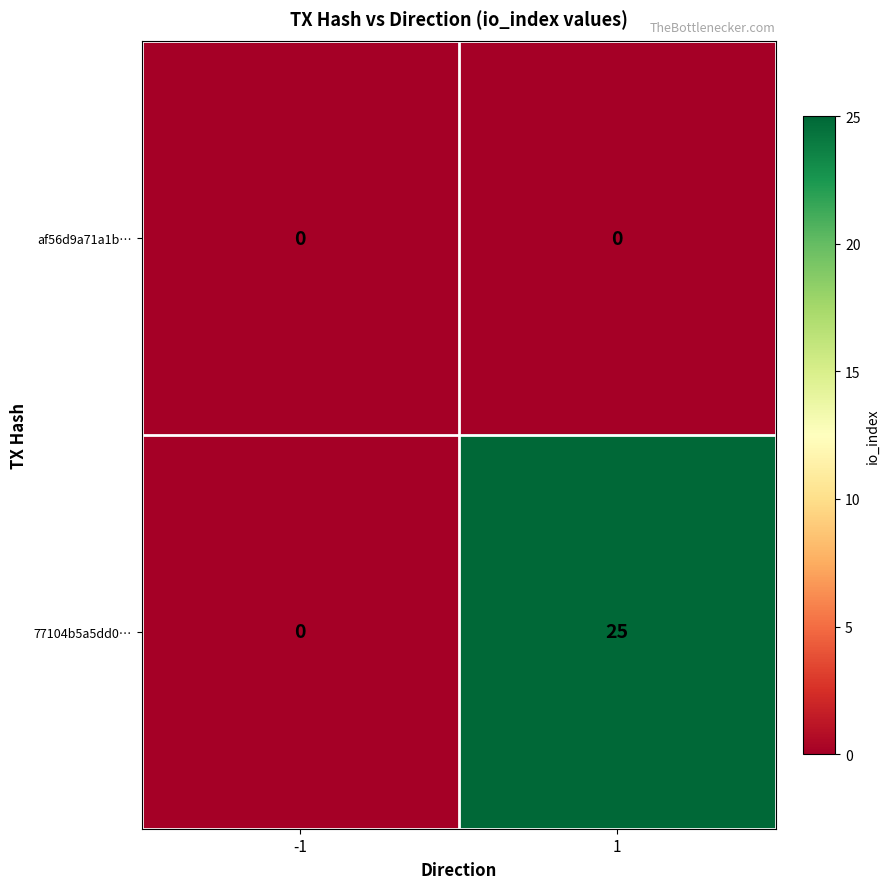

At which category is the sum across all series the highest?

1